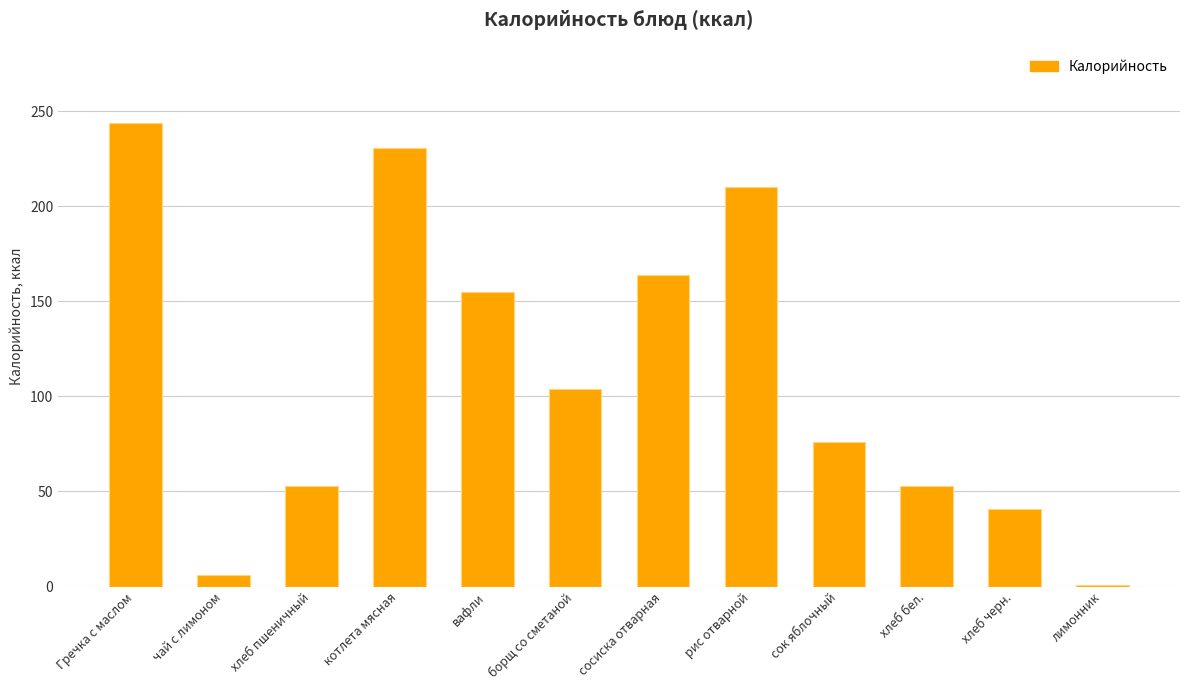

Reading left to right, extract all data points from this chart.

Гречка с маслом=243.8	чай с лимоном=6.2	хлеб пшеничный=53.0	котлета мясная=230.7	вафли=155.0	борщ со сметаной=103.8	сосиска отварная=164.0	рис отварной=210.0	сок яблочный=76.0	хлеб бел.=53.0	хлеб черн.=41.0	лимонник=1.0